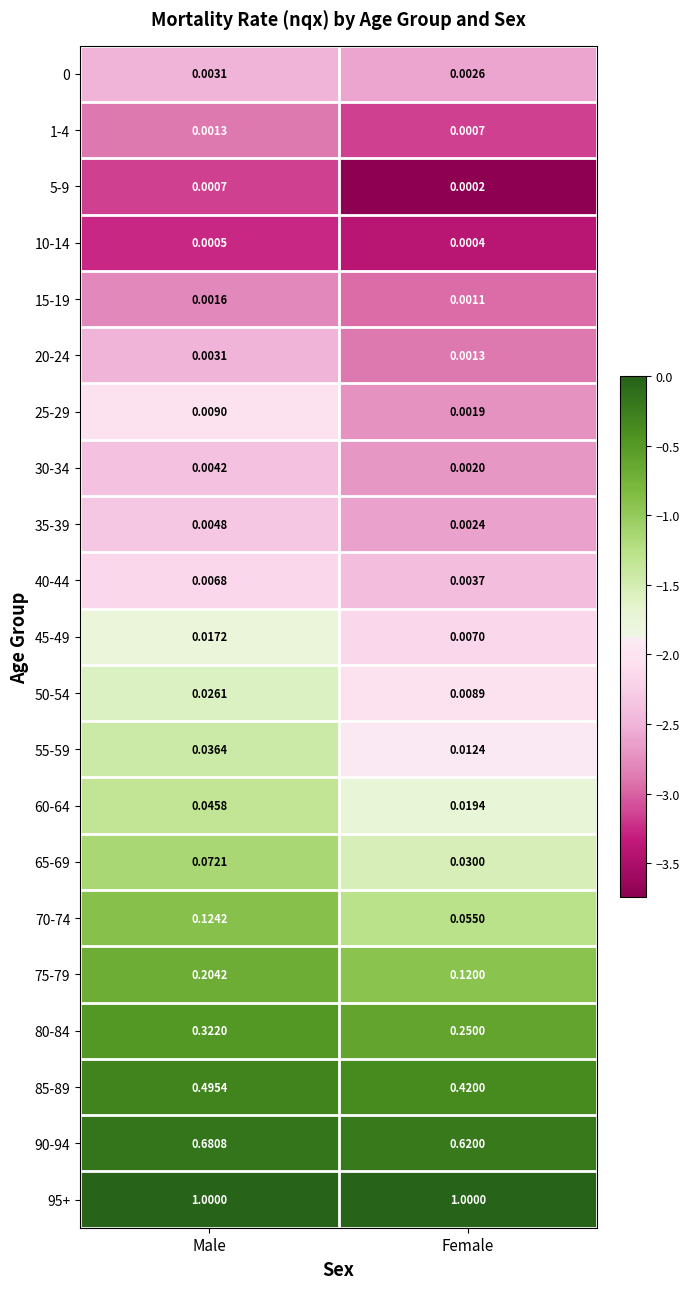

Which series has the largest range (max minus min)?

75-79